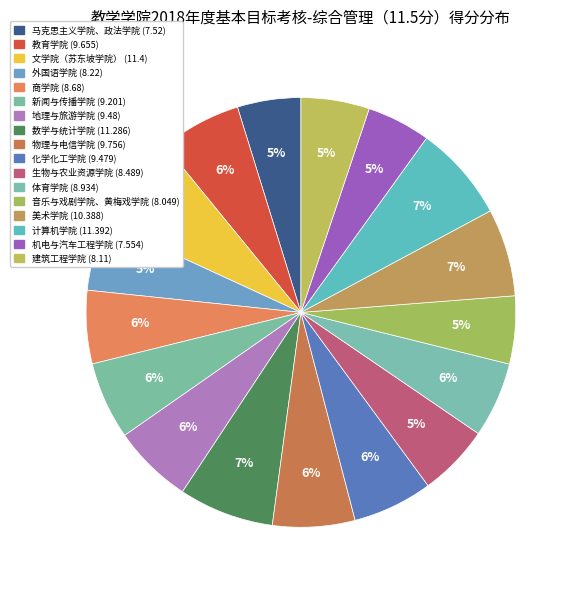

Is there any slice that represents more than half of the pie?

No